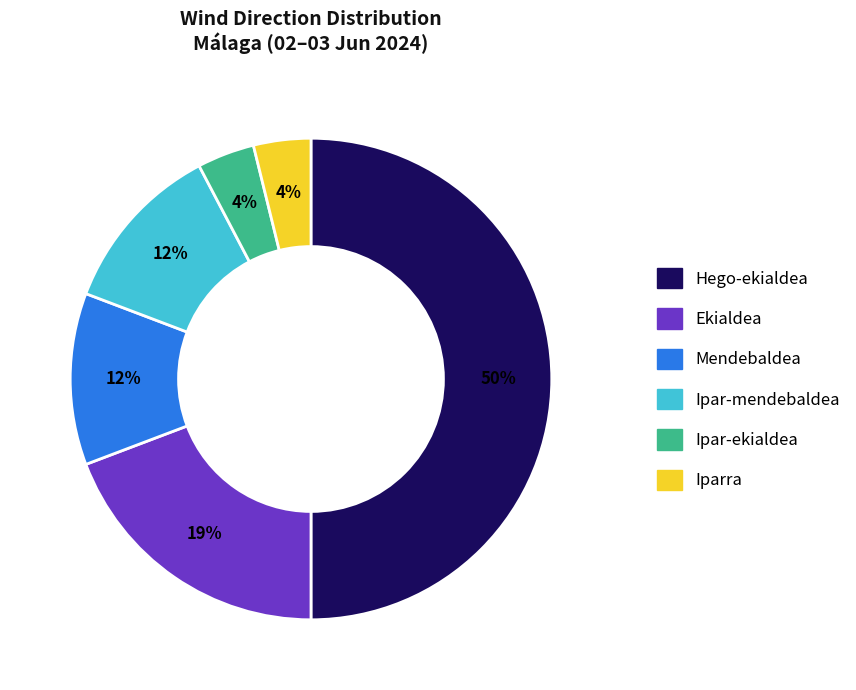

Combined, do Ipar-ekialdea and Mendebaldea account for over 50%?

No